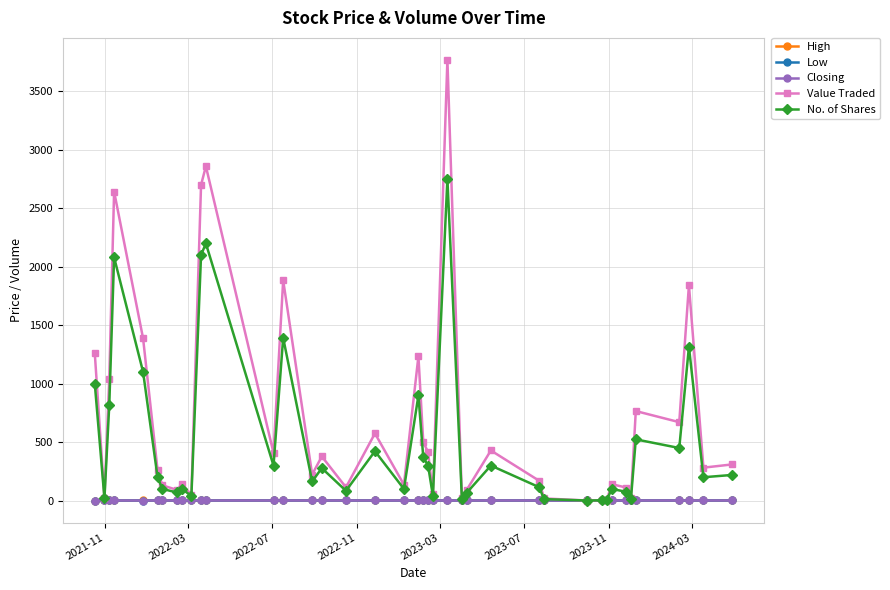

True or false: Value Traded has more than 2 points higher than both neighbors.

True